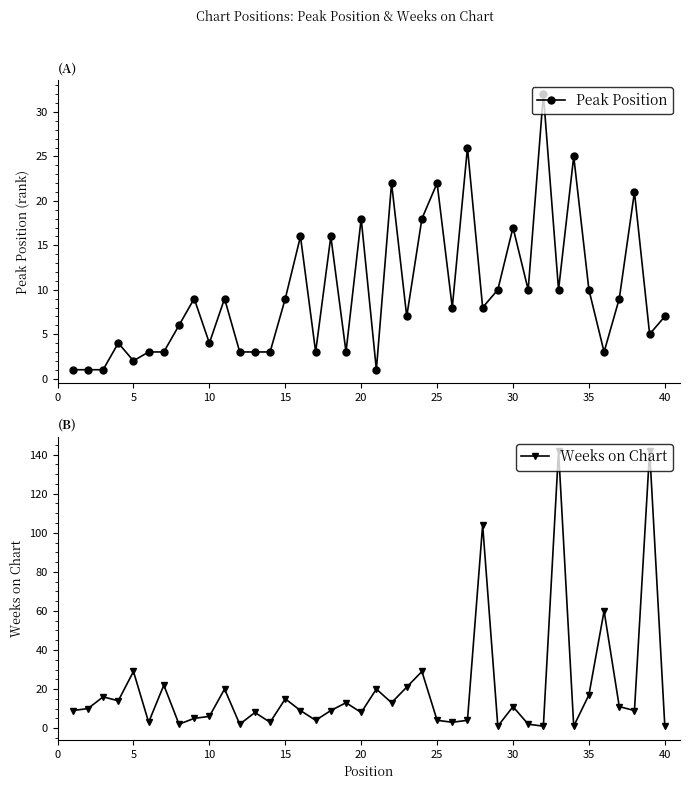

Reading right to left, extract all data points from this chart.

Peak Position: 7	5	21	9	3	10	25	10	32	10	17	10	8	26	8	22	18	7	22	1	18	3	16	3	16	9	3	3	3	9	4	9	6	3	3	2	4	1	1	1
Weeks on Chart: 1	142	9	11	60	17	1	142	1	2	11	1	104	4	3	4	29	21	13	20	8	13	9	4	9	15	3	8	2	20	6	5	2	22	3	29	14	16	10	9